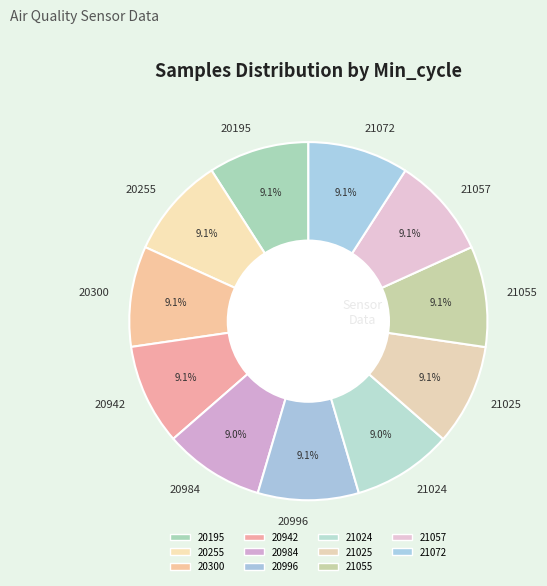

To the nearest percent, what percentage of the pie is 21055?

9%